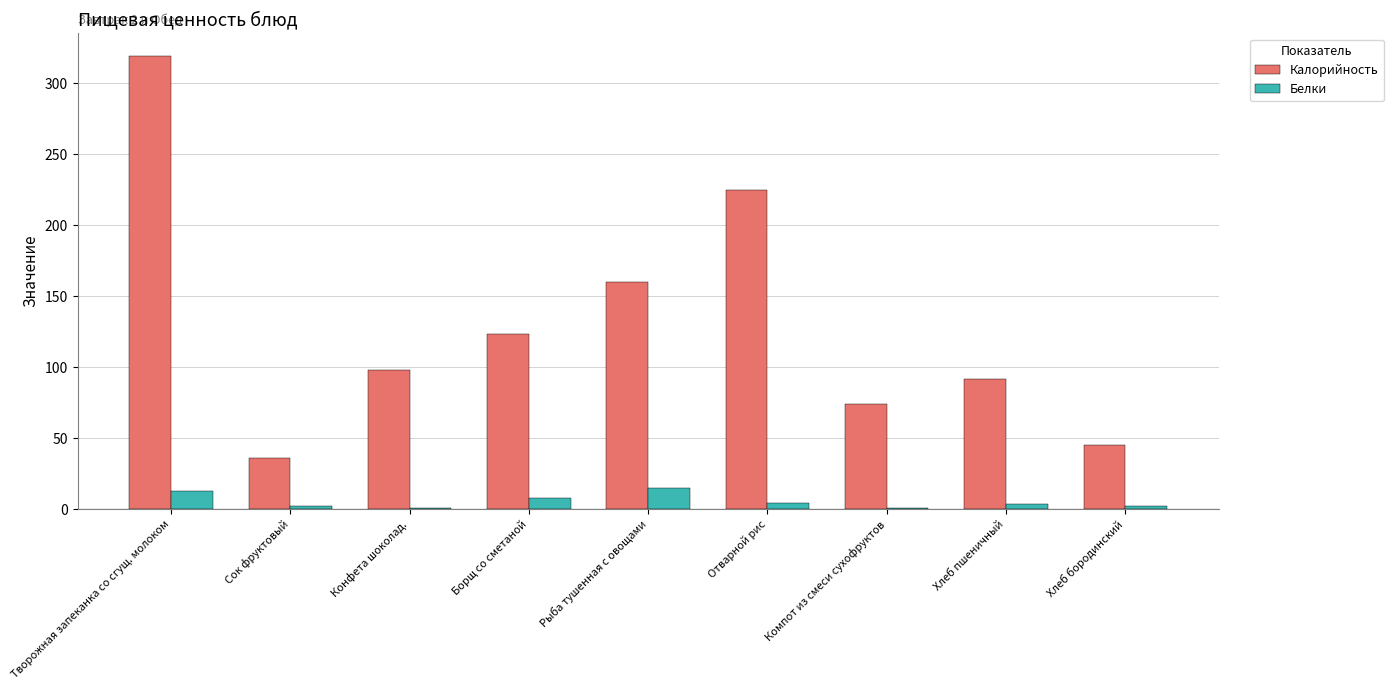

Which series has the largest total across all categories?

Калорийность